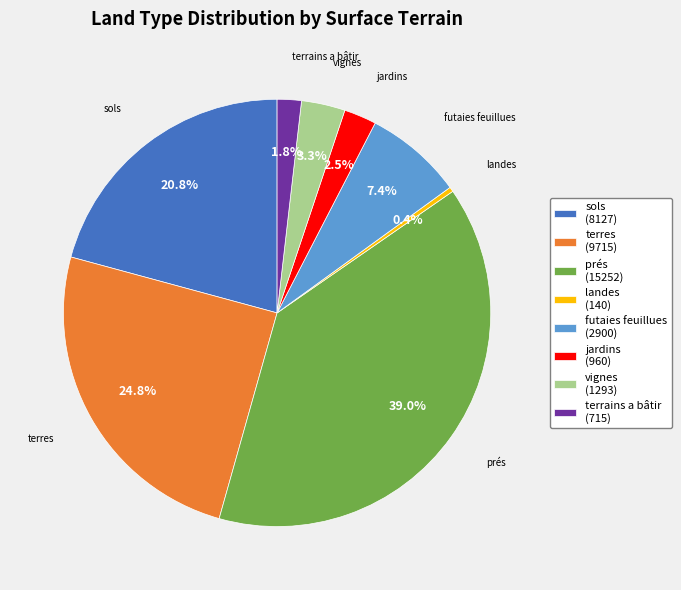

To the nearest percent, what is the average slice percentage?

12%